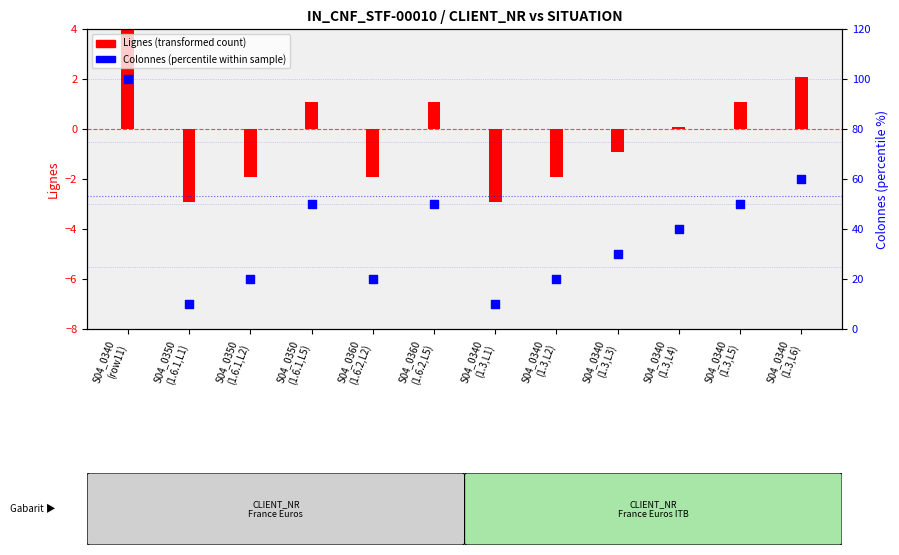

At which category is the sum across all series the highest?

S04_0340
(row11)